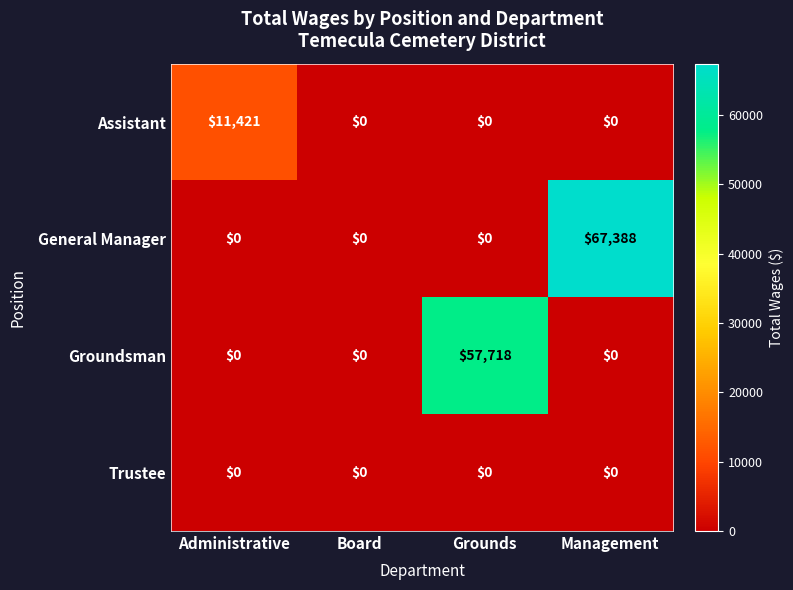

Which series changed the most between Grounds and Management?

General Manager